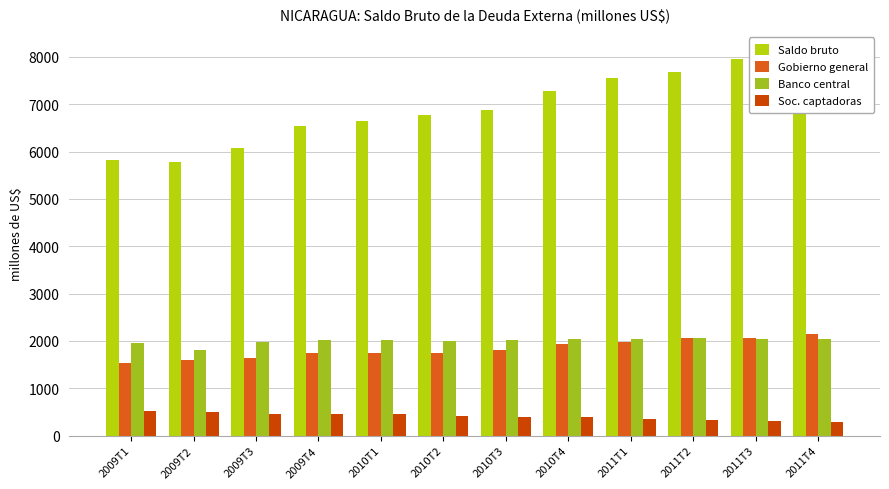

At which category does the chart reach its minimum across all series?

2011T4